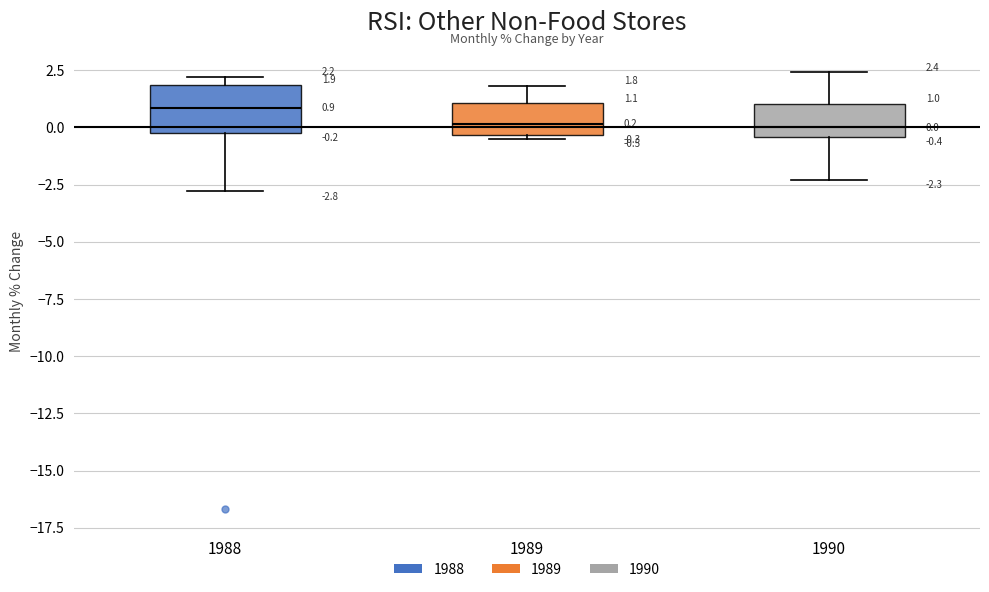

Which box is the tallest, from its lower edge to its upper edge?

1988